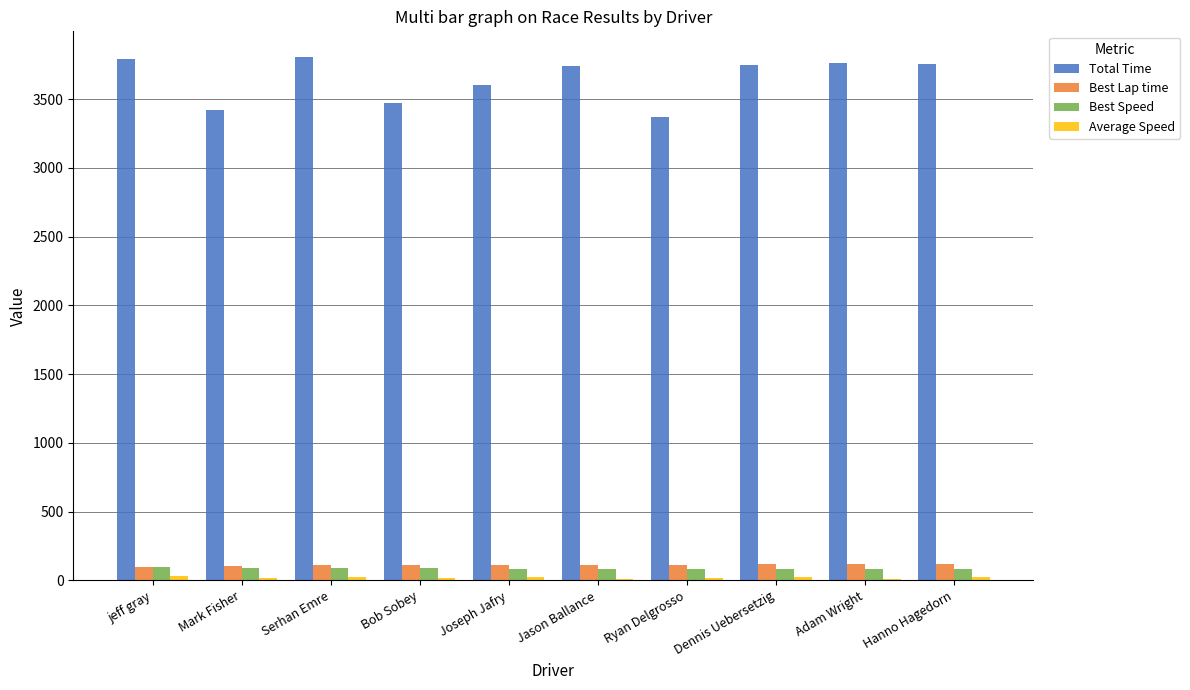

What is the maximum value shown in the chart?

3802.9